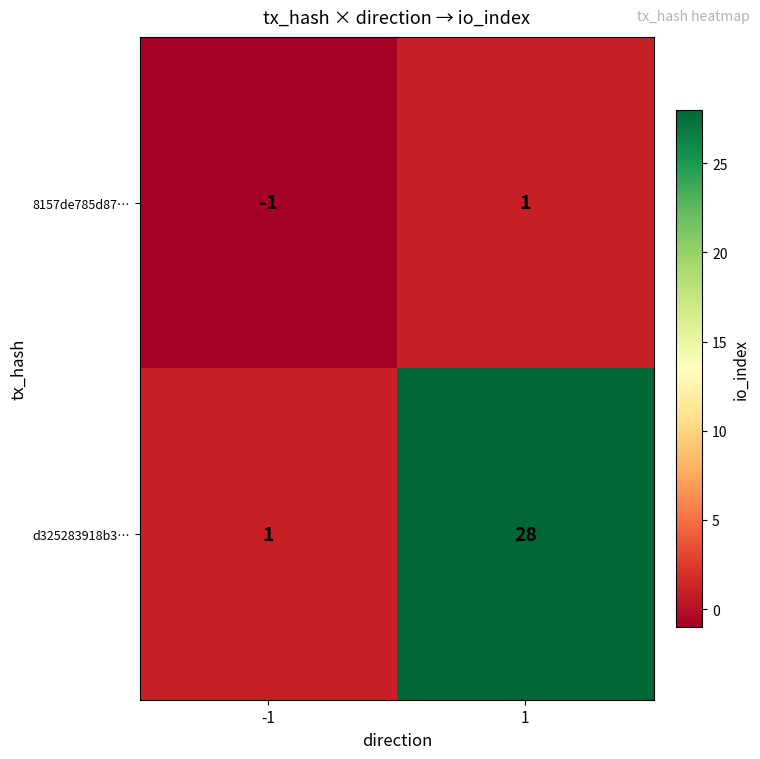

Between -1 and 1, which series saw the biggest shift?

d325283918b3…